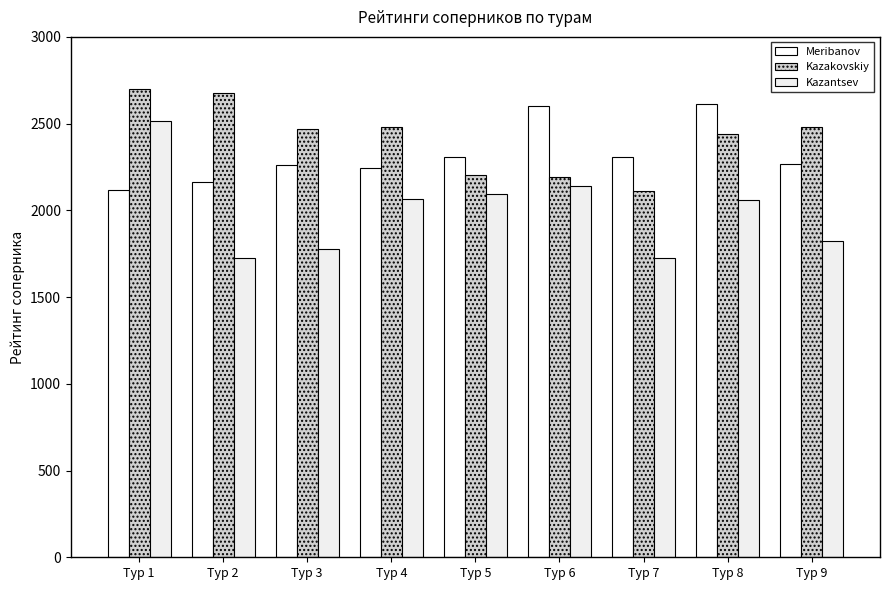

What is the difference between the highest and lowest values at Тур 2?

955